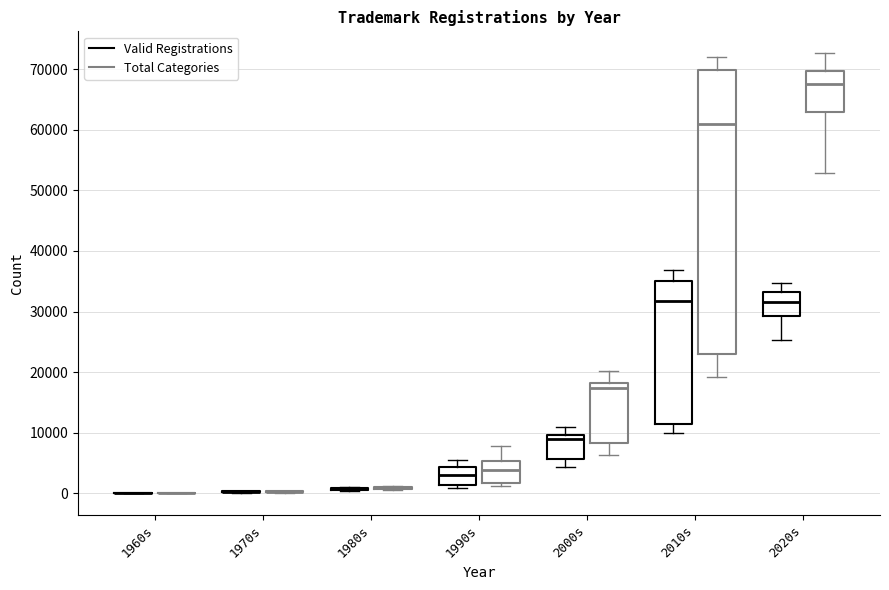

Comparing the boxes themselves (not the whiskers), which one is the tallest?

2010s (Total Categories)